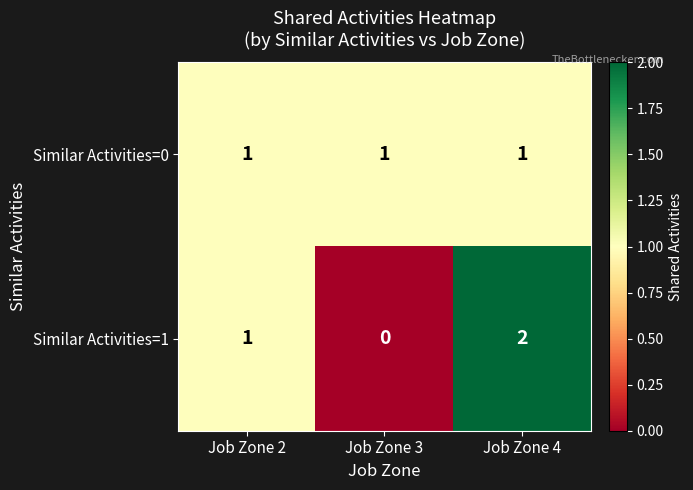

What is the difference between the highest and lowest values at Job Zone 4?

1